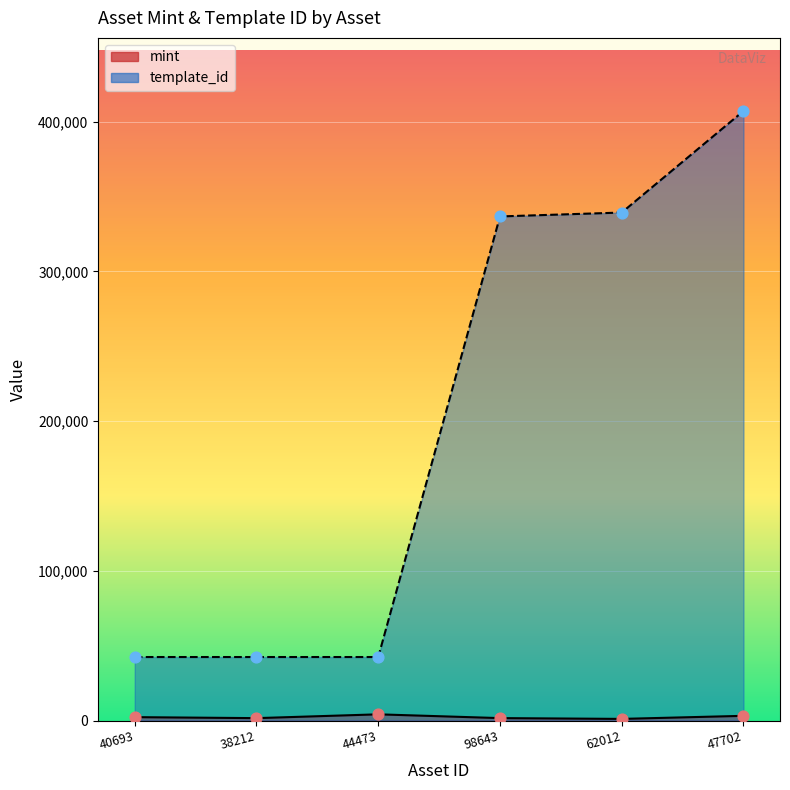

What are all the series names shown in the legend?

mint, template_id